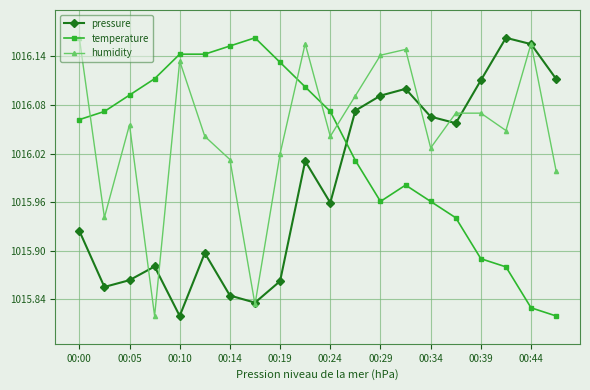

True or false: temperature and pressure intersect in this chart.

True